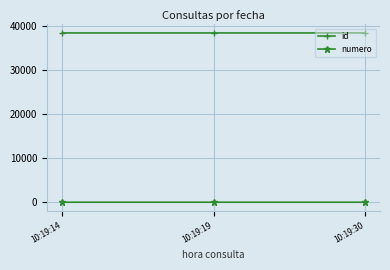

At how many categories does at least one series exceed 31290?

3